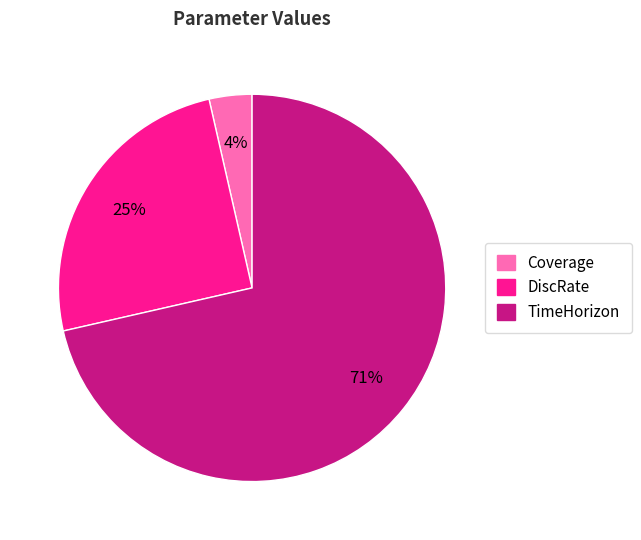

Is it true that DiscRate is 25% of the pie?

True